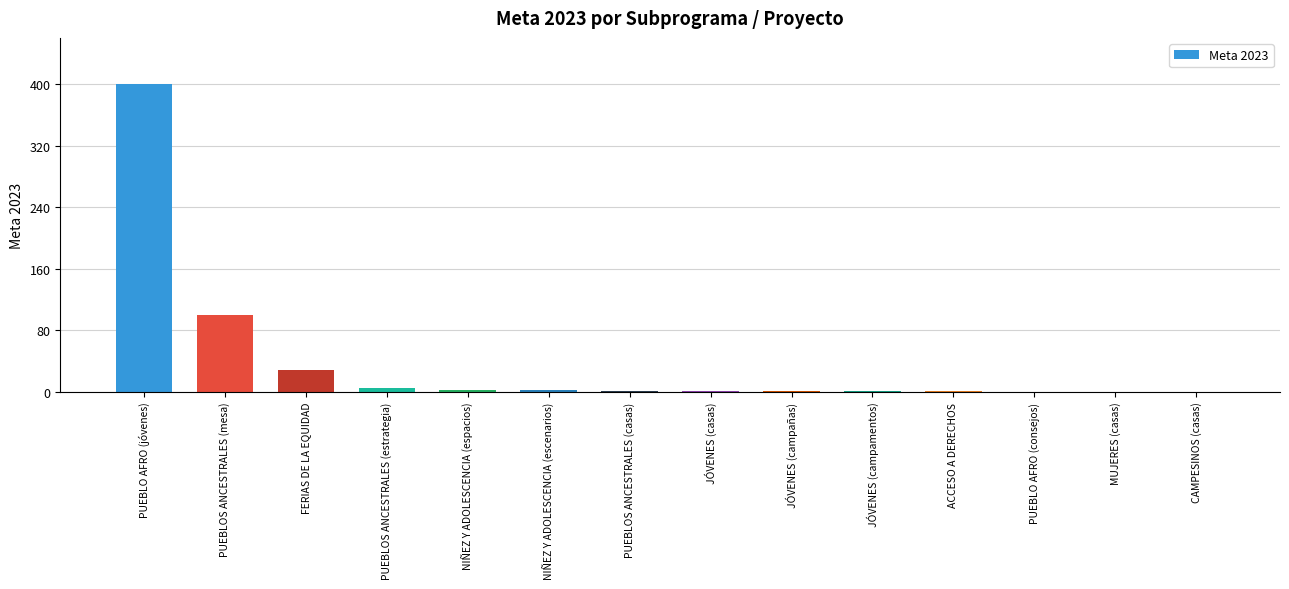

How many categories are shown in the chart?

14